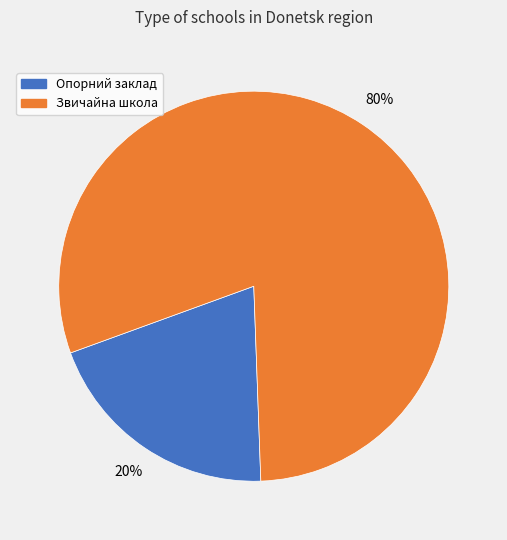

To the nearest percent, what is the combined percentage of Звичайна школа and Опорний заклад?

100%